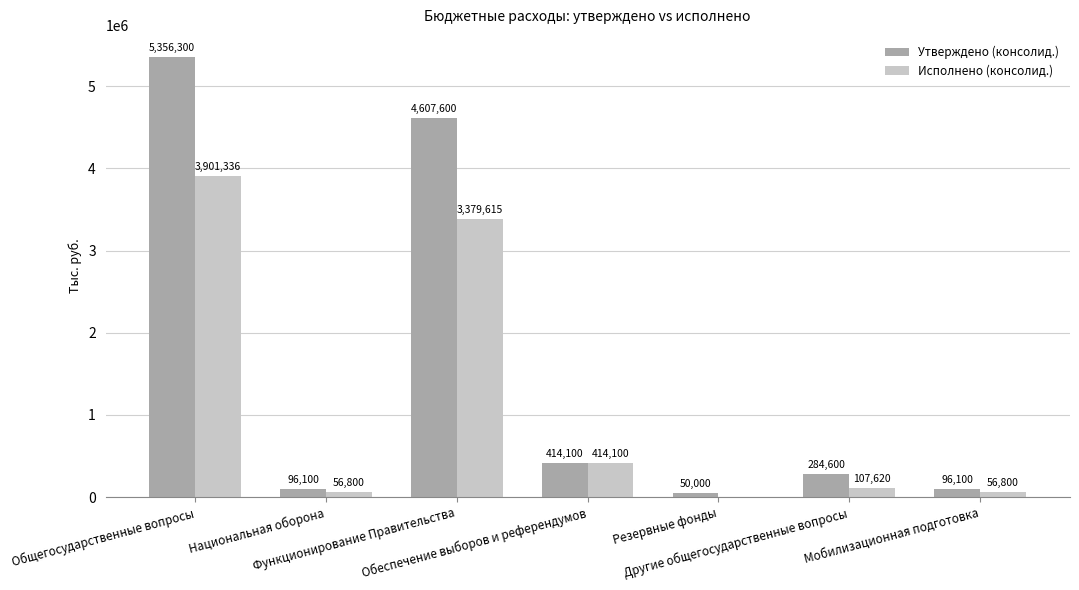

What is the sum of all Утверждено (консолид.) values?

10904800.0